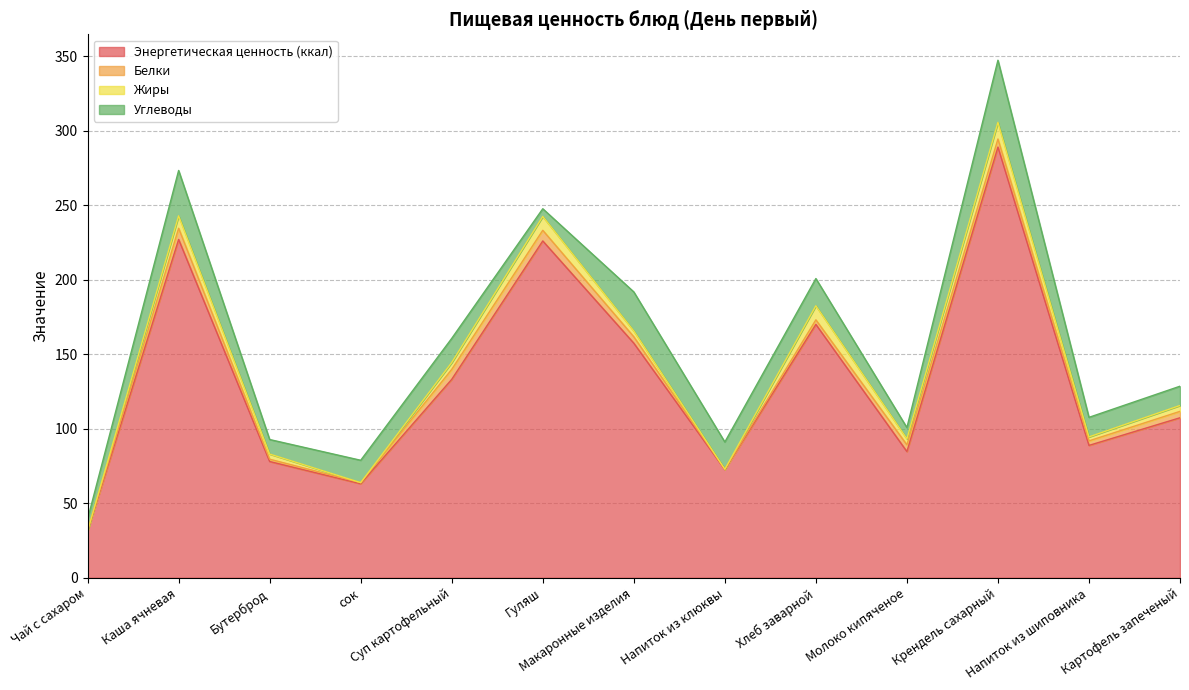

At Молоко кипяченое, list the series in order from smallest to largest.

Жиры, Белки, Углеводы, Энергетическая ценность (ккал)